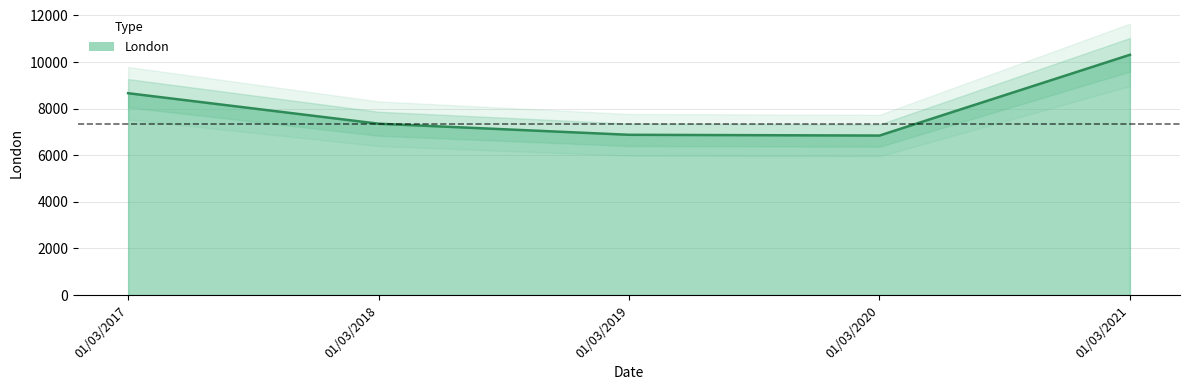

How many lines are shown in the chart?

1